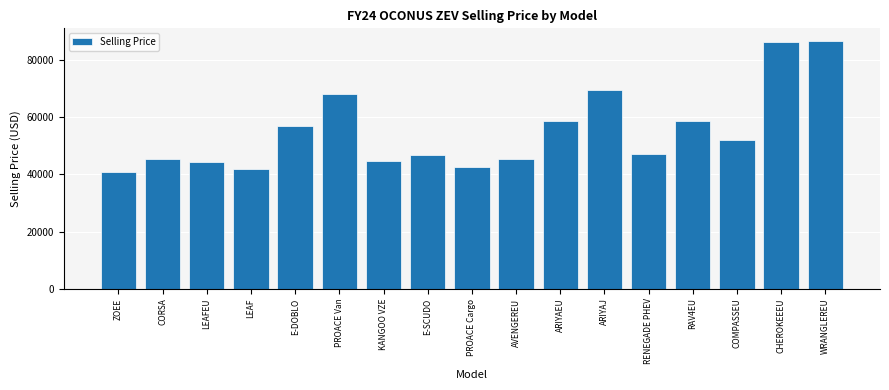

The value at COMPASSEU is 82979.9. True or false?

False